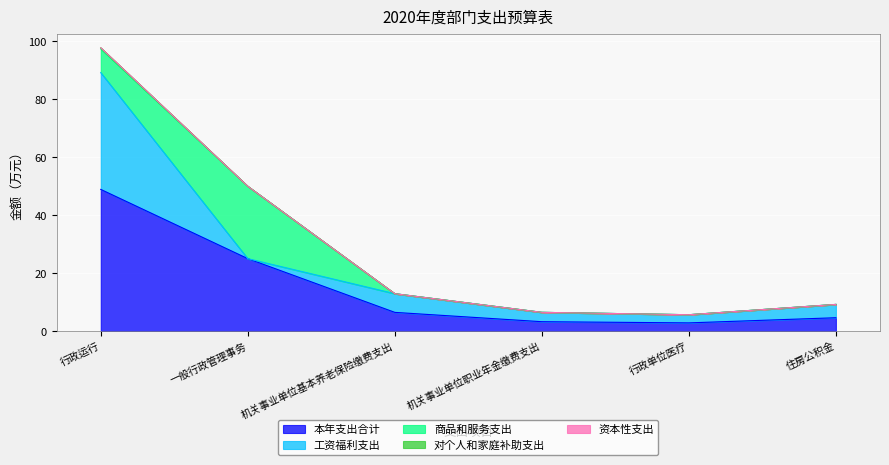

What is the label of the 4th point from the left?

机关事业单位职业年金缴费支出